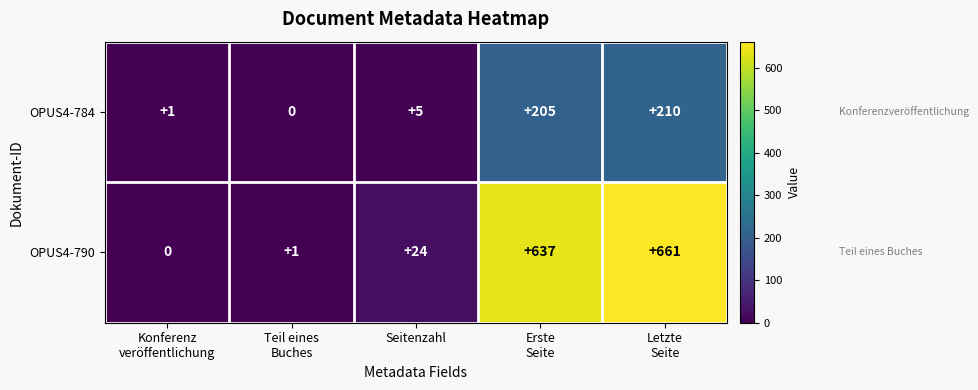

Which series has the largest total across all categories?

OPUS4-790